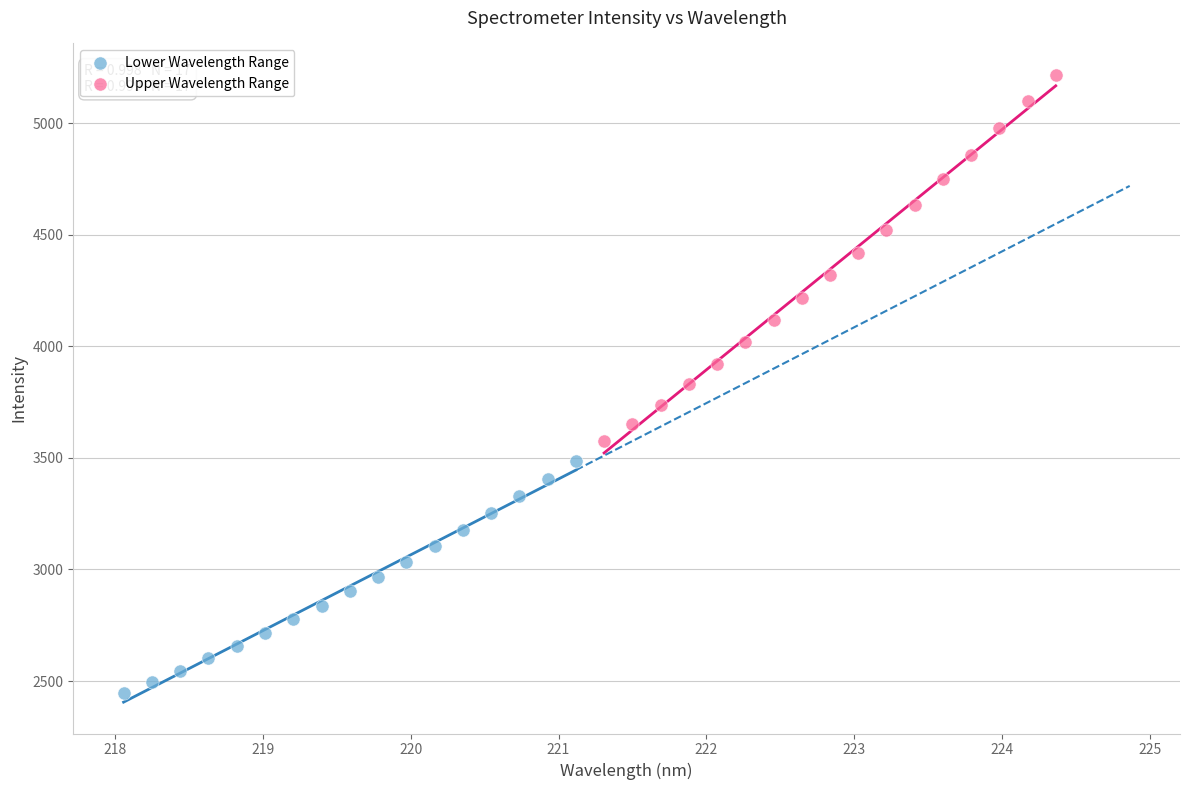

Which series has the largest Y range (max minus min)?

Upper Wavelength Range